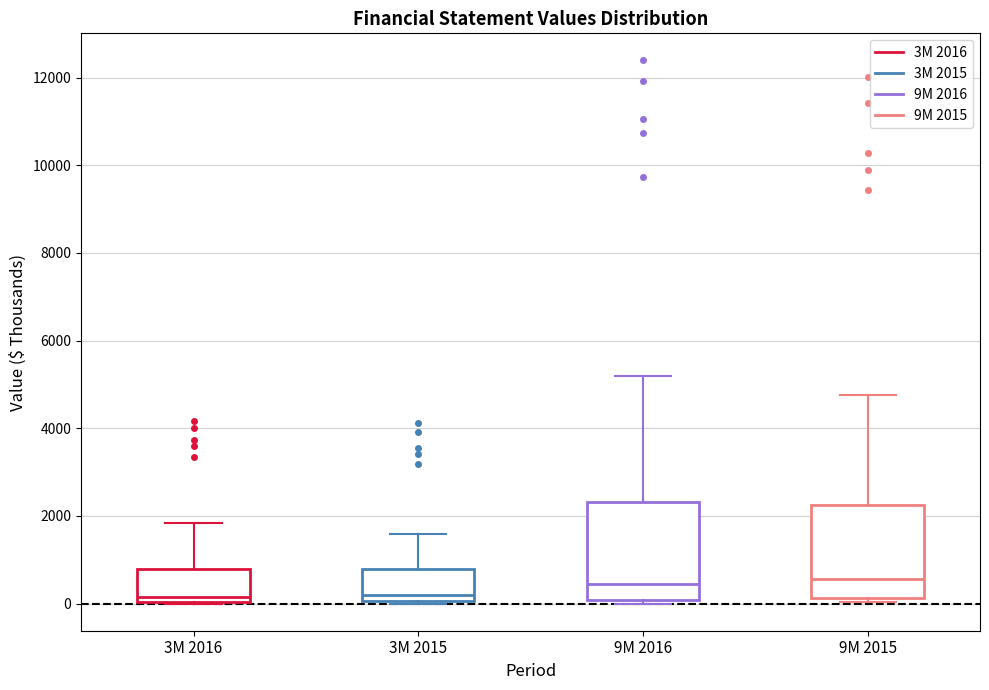

Where does the median line of the box for 9M 2015 sit on the y-axis? The values are not printed on the chart, so give them approximately, as read against the axis.

600